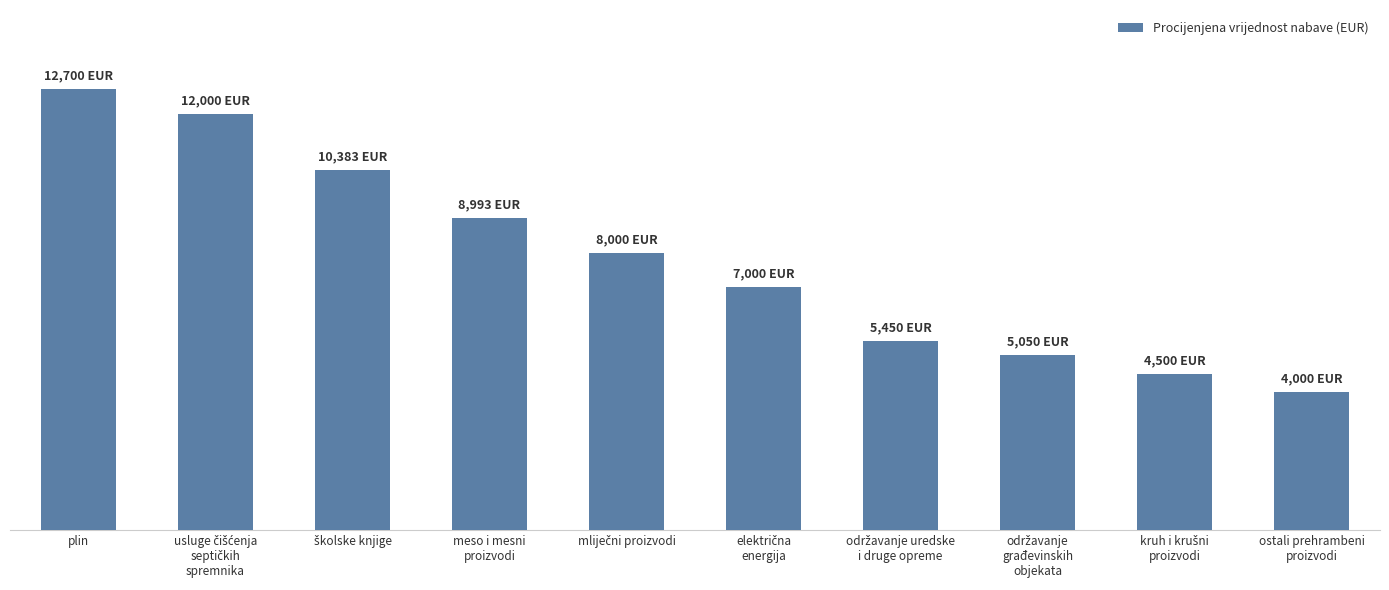

Reading left to right, what are all the values shown in this chart?

plin=12700	usluge čišćenja
septičkih
spremnika=12000	školske knjige=10383	meso i mesni
proizvodi=8993	mliječni proizvodi=8000	električna
energija=7000	održavanje uredske
i druge opreme=5450	održavanje
građevinskih
objekata=5050	kruh i krušni
proizvodi=4500	ostali prehrambeni
proizvodi=4000